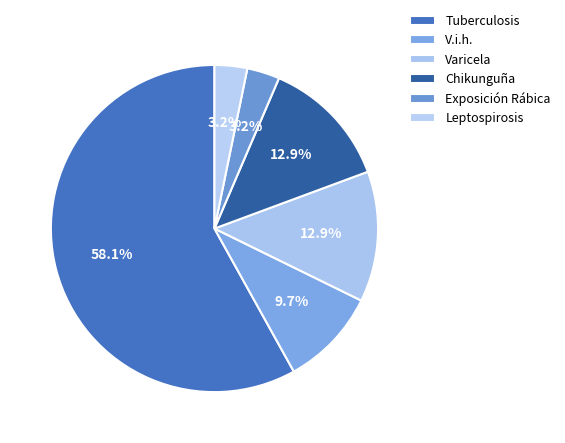

Is it true that V.i.h. is 10% of the pie?

True